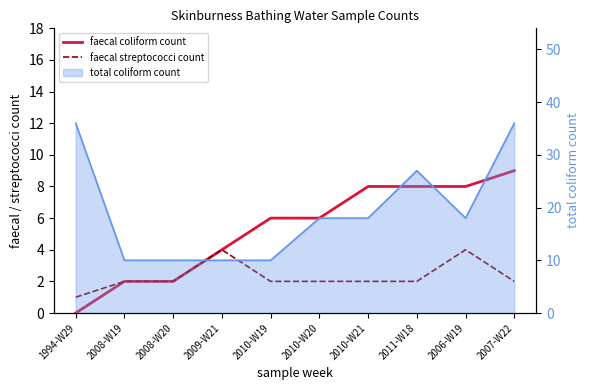

What is the label of the 7th point from the left?

2010-W21